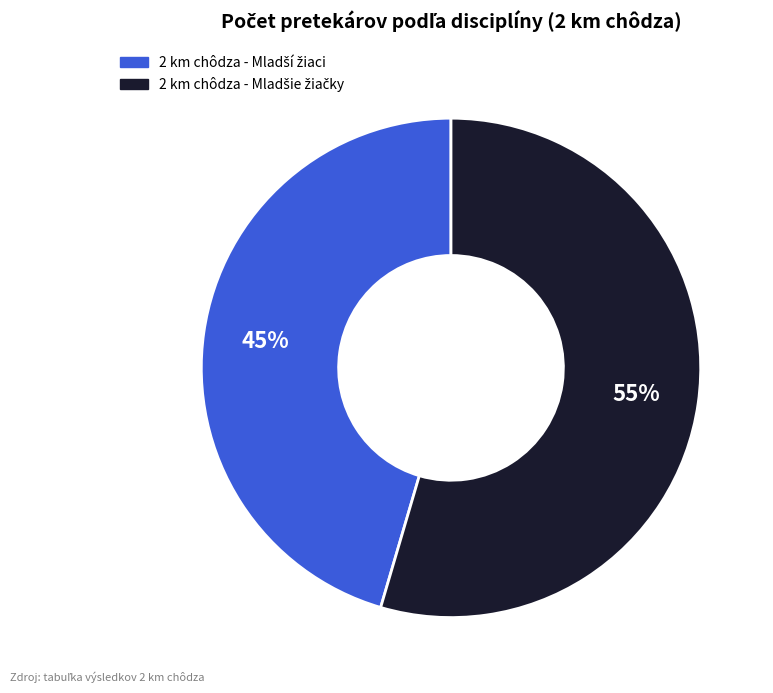

Is there a majority slice in this chart?

Yes